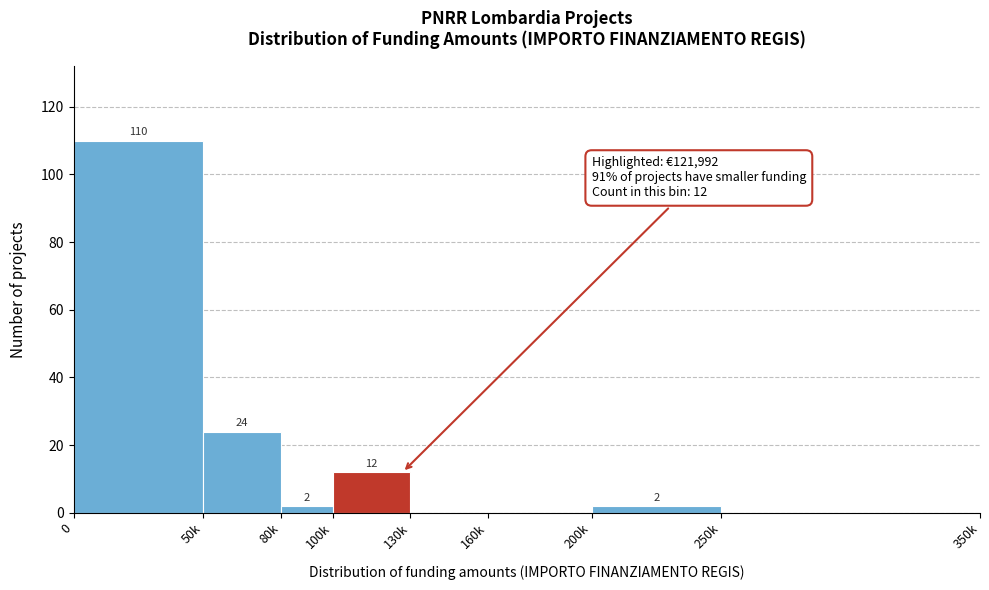

Reading left to right, list all the values displayed in this chart.

0=110	50k=24	80k=2	100k=12	130k=0	160k=0	200k=2	250k=0